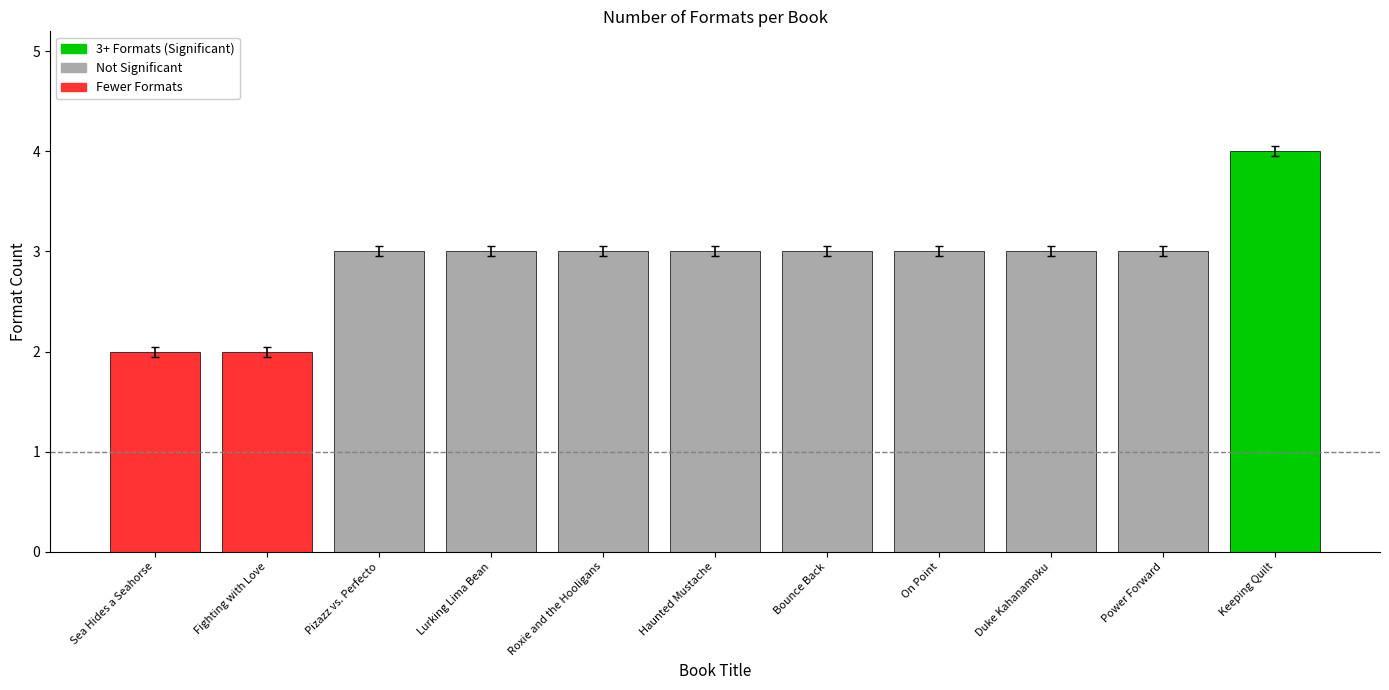

What is the difference between the maximum and minimum values?

2